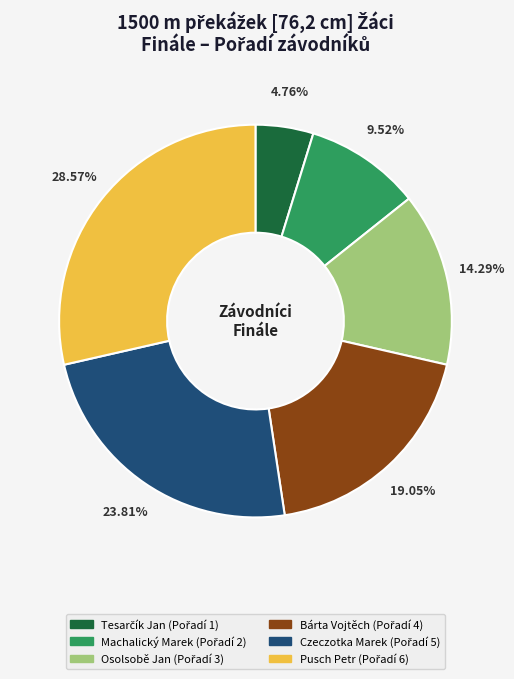

What is the ratio of the value at Czeczotka Marek to the value at Osolsobě Jan?

1.7